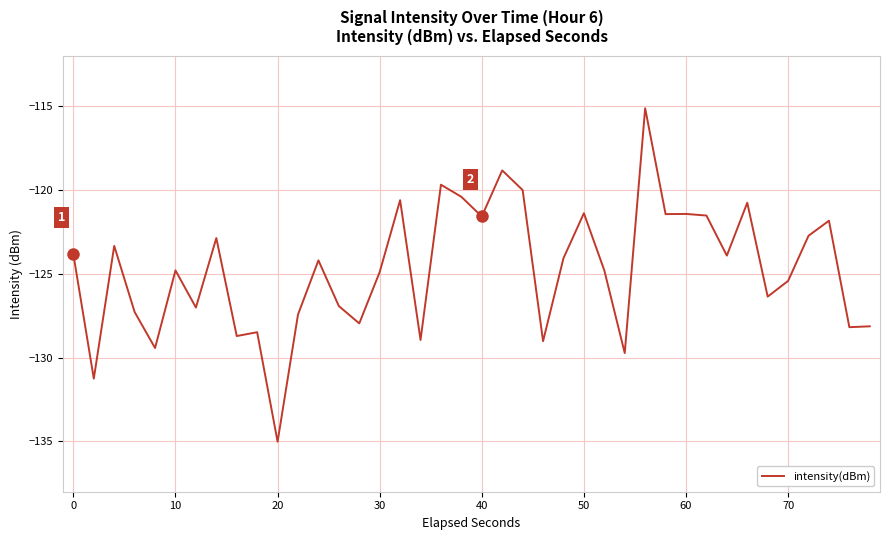

What is the maximum value shown in the chart?

-115.1